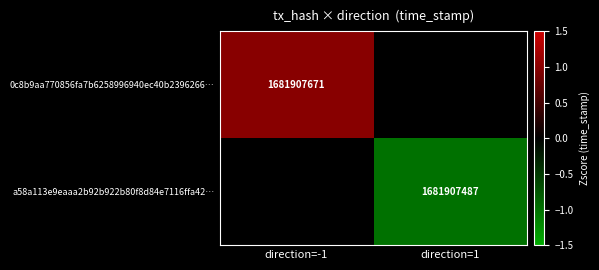

At how many categories does at least one series exceed 0?

1